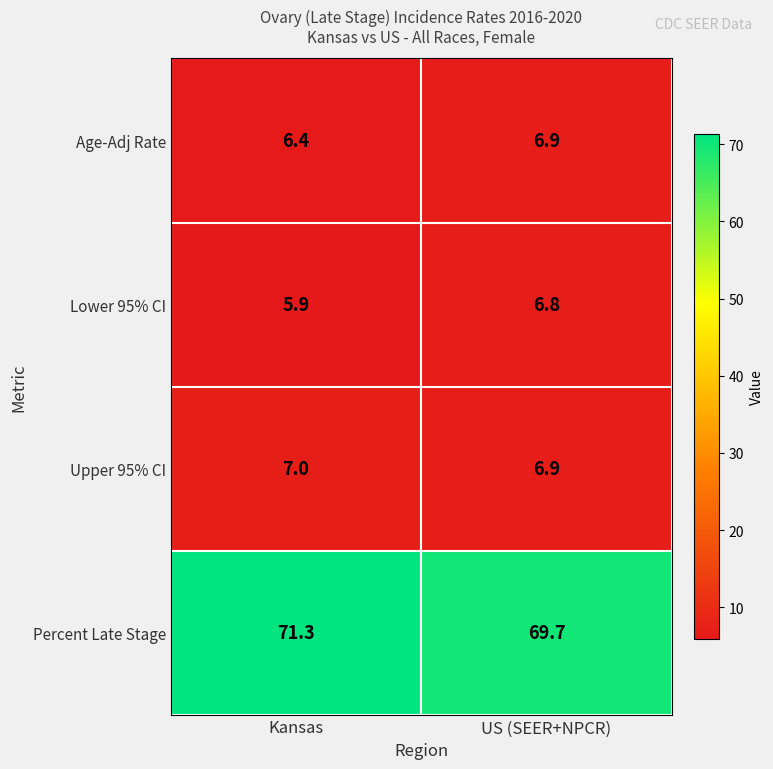

What is the difference between the Percent Late Stage values at Kansas and US (SEER+NPCR)?

1.6